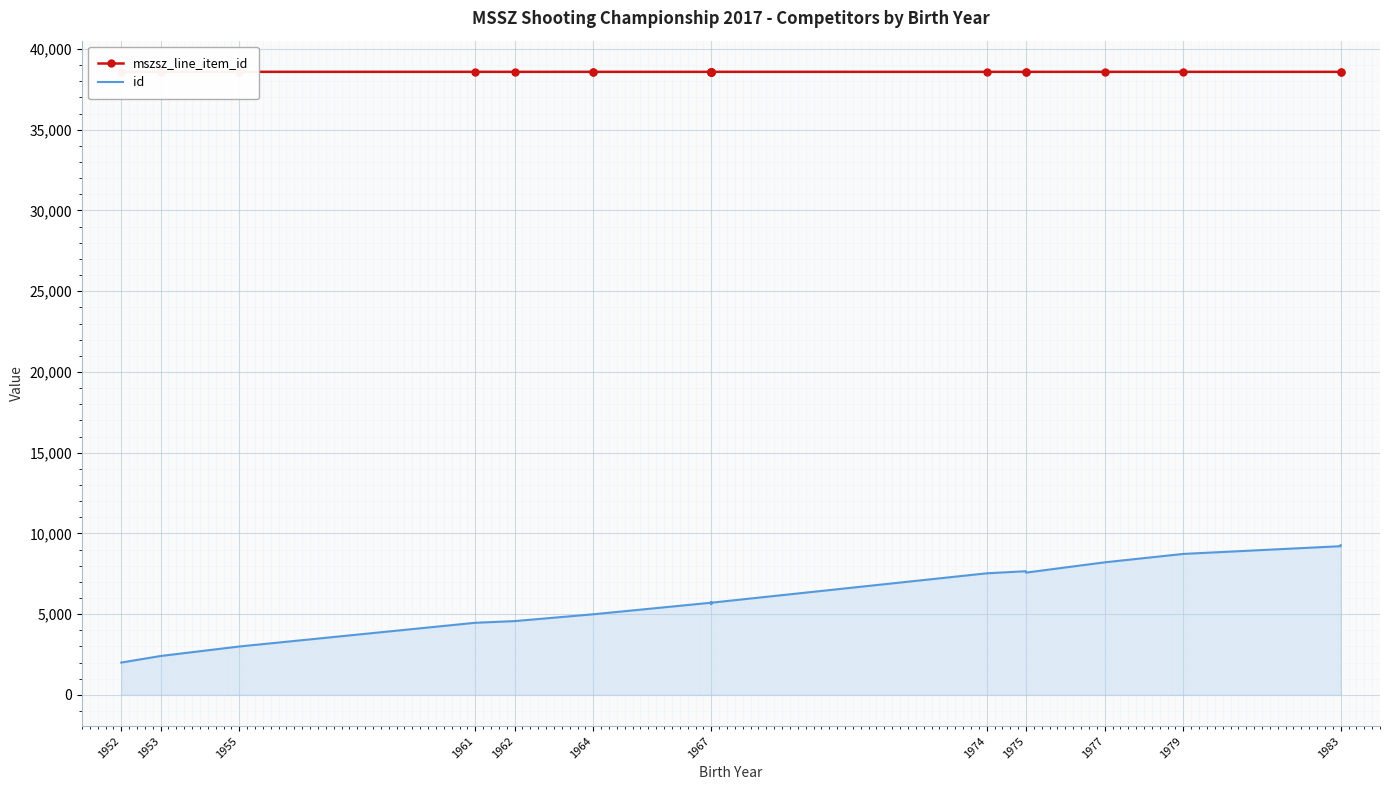

Rank the series at 1983 from lowest to highest value.

id, mszsz_line_item_id